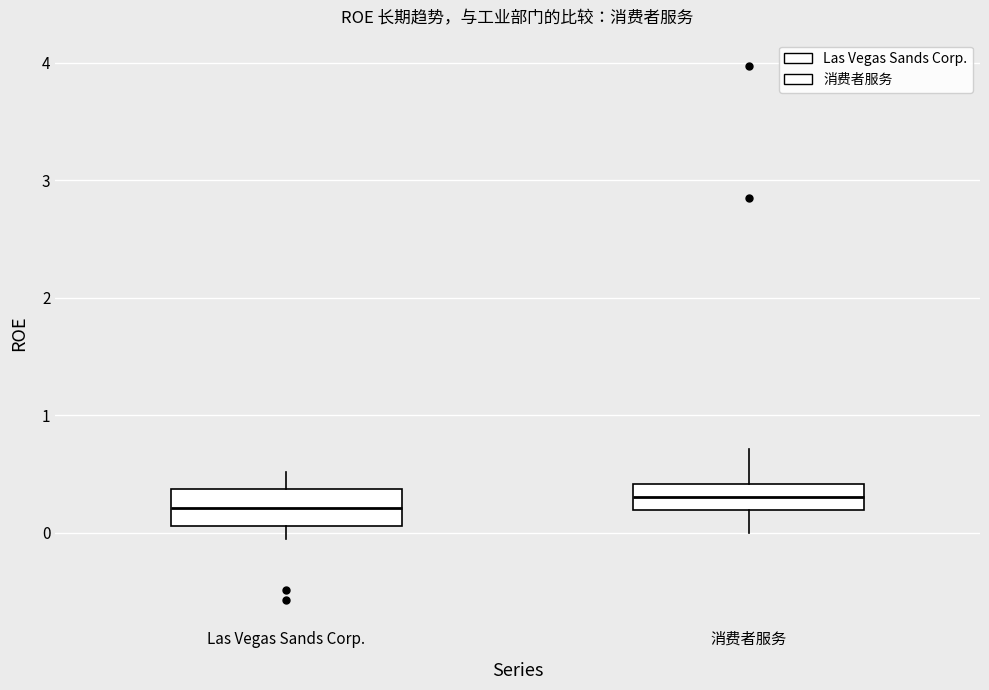

Reading left to right, transcribe this box plot: for each box, give where its median line is, the range the box spans, and where its two whiskers end, as read against the y-axis. The values are not printed on the chart, so give them approximately, as read against the axis.

Las Vegas Sands Corp.: median 0.2, box 0.1 to 0.4, whiskers -0.1 to 0.5
消费者服务: median 0.3, box 0.2 to 0.4, whiskers 0.0 to 0.7